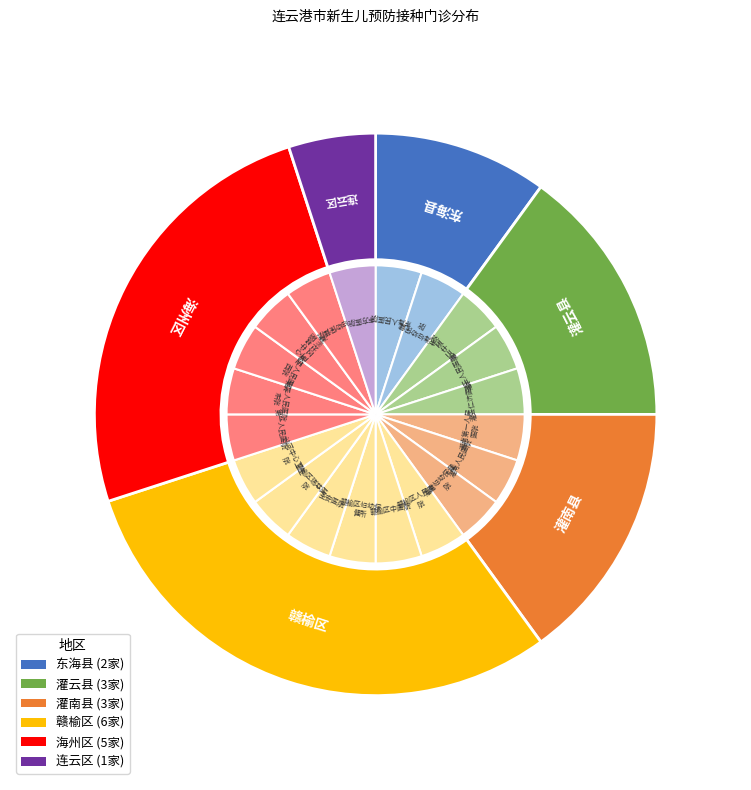

Which has a higher value, 海州区 or 东海县?

海州区